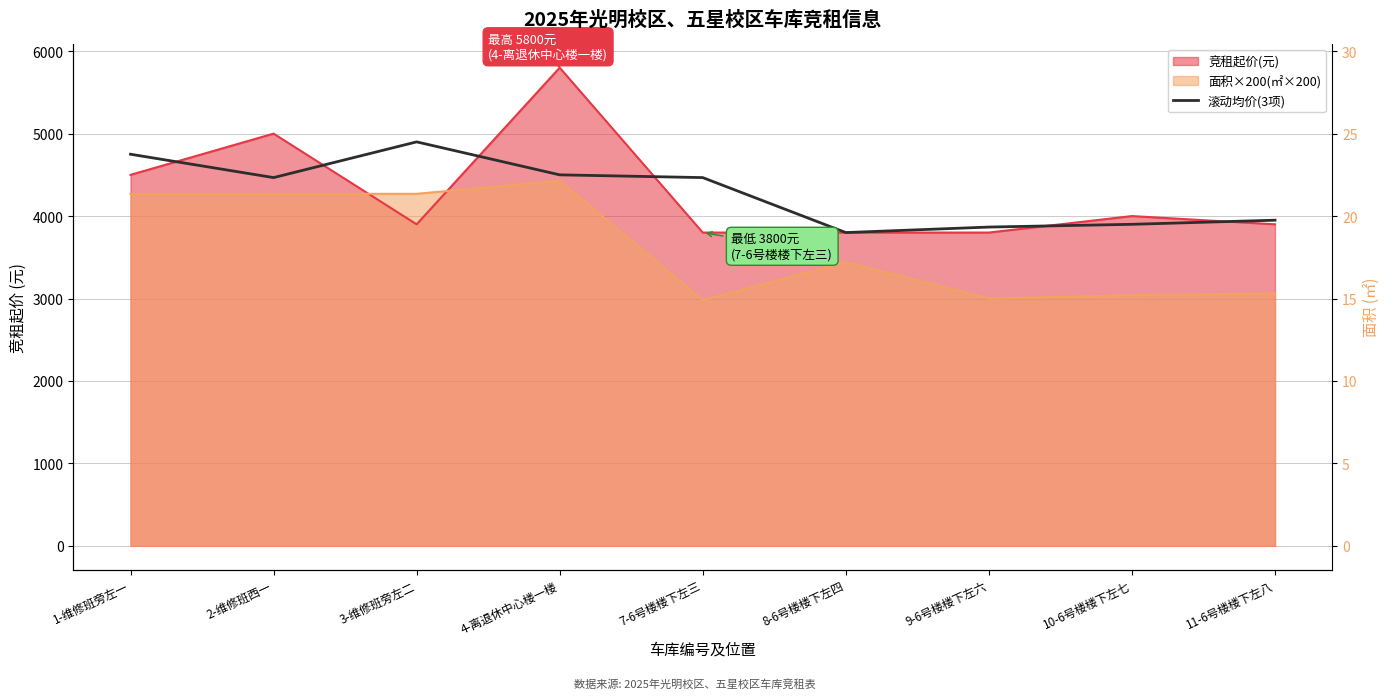

Where does the data first go above 4466?

1-维修班旁左一